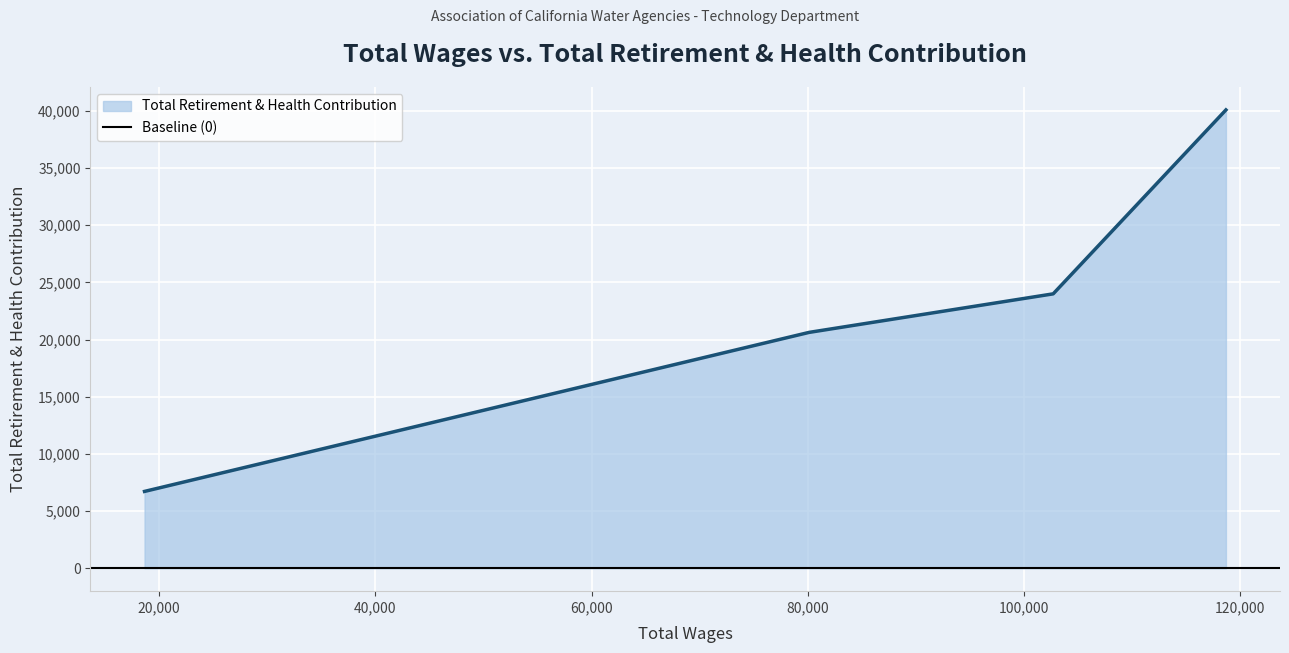

True or false: Total Retirement & Health Contribution has more than 1 points higher than both neighbors.

False